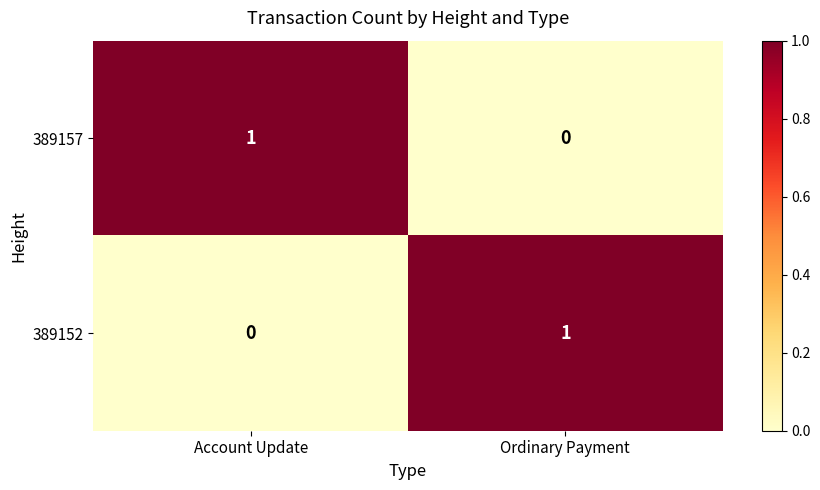

Rank the series at Ordinary Payment from lowest to highest value.

389157, 389152